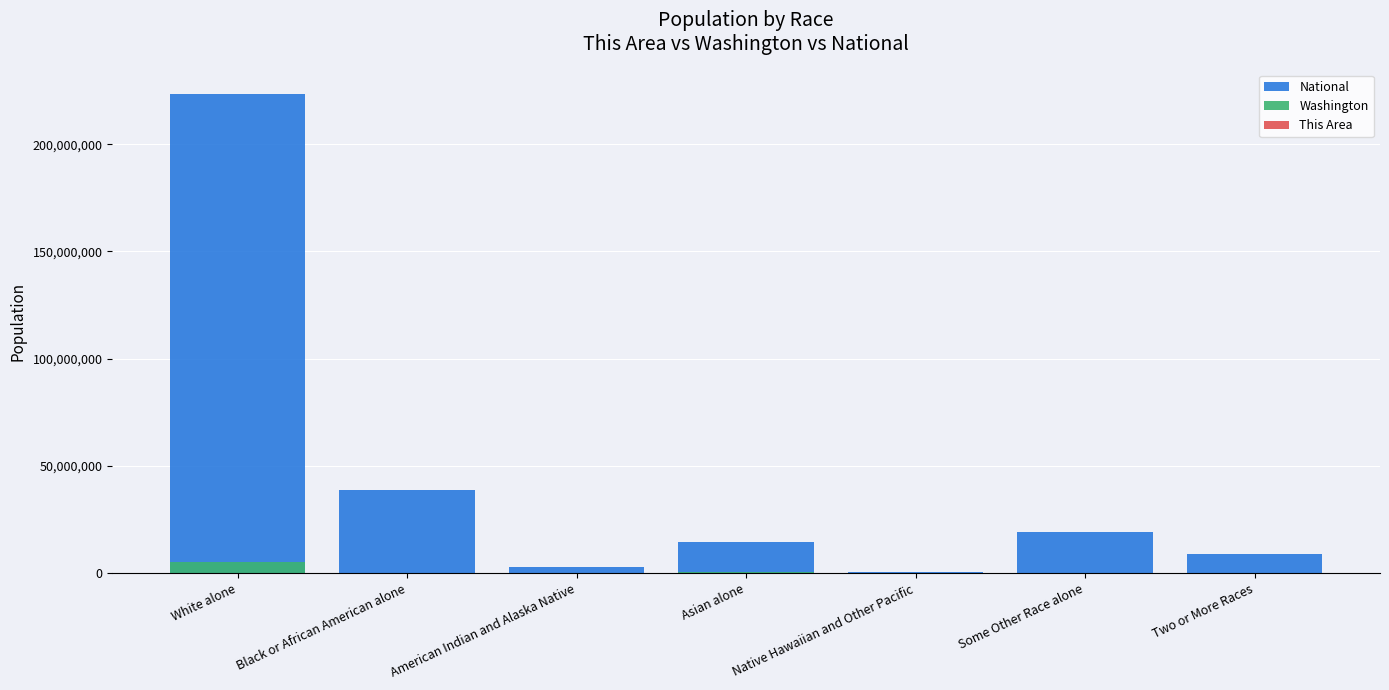

At which category does the chart reach its peak across all series?

White alone